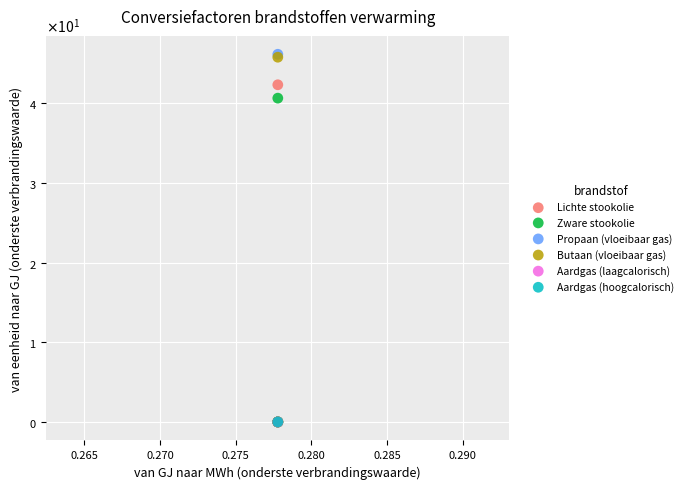

What are all the series names shown in the legend?

Lichte stookolie, Zware stookolie, Propaan (vloeibaar gas), Butaan (vloeibaar gas), Aardgas (laagcalorisch), Aardgas (hoogcalorisch)